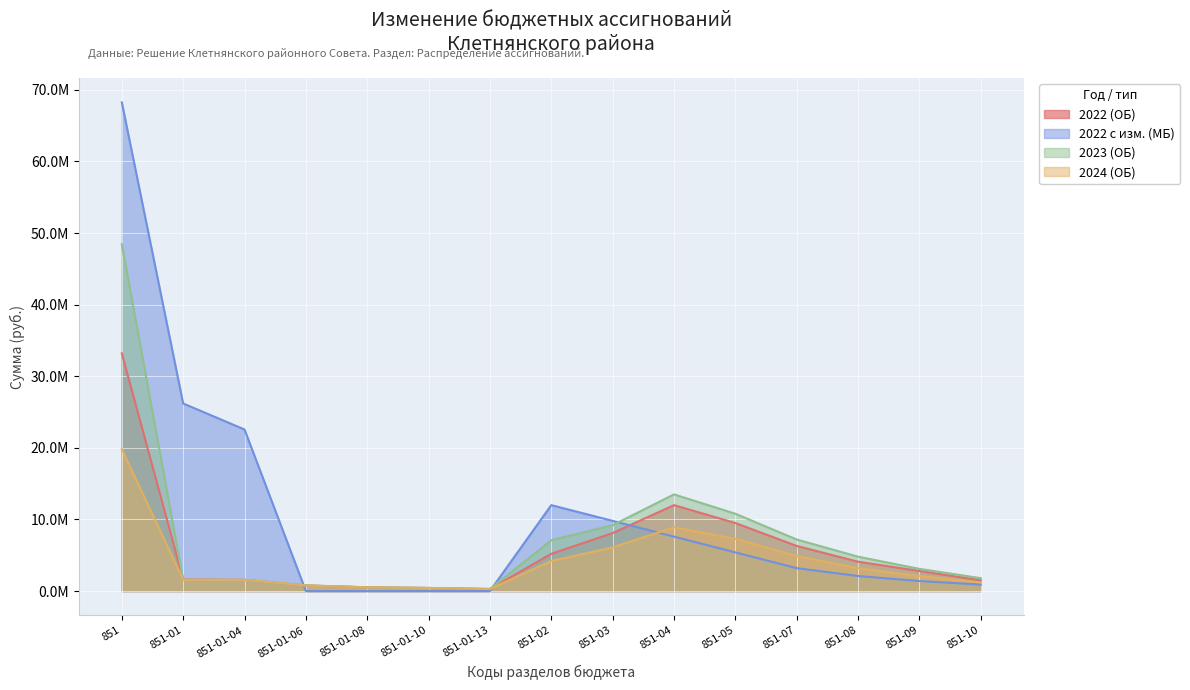

How many lines are shown in the chart?

4